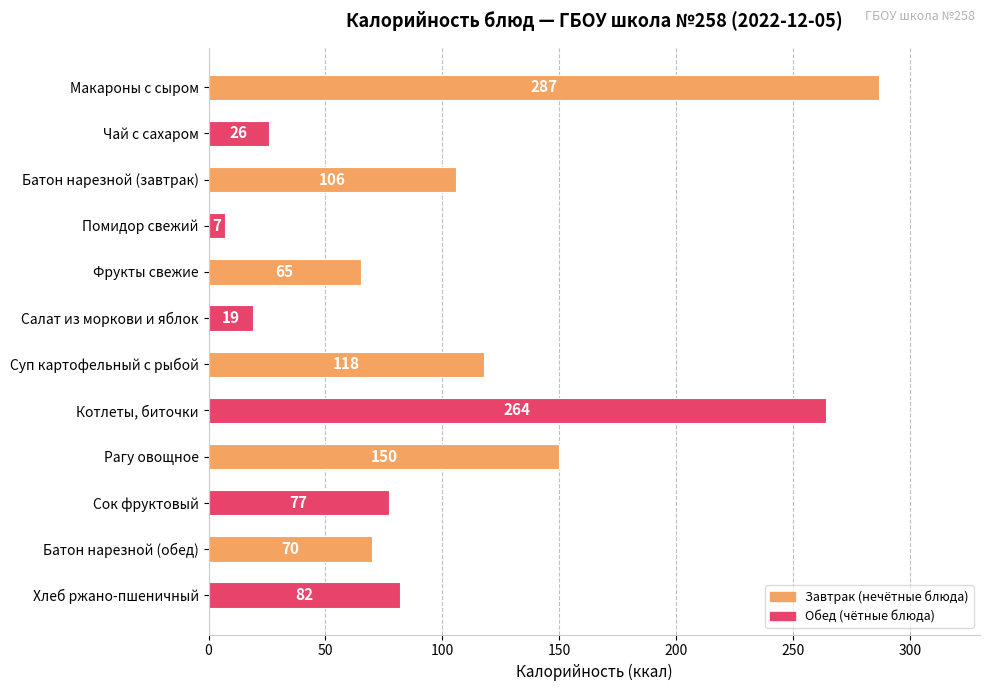

Are the bars grouped side by side (vs. stacked)?

No